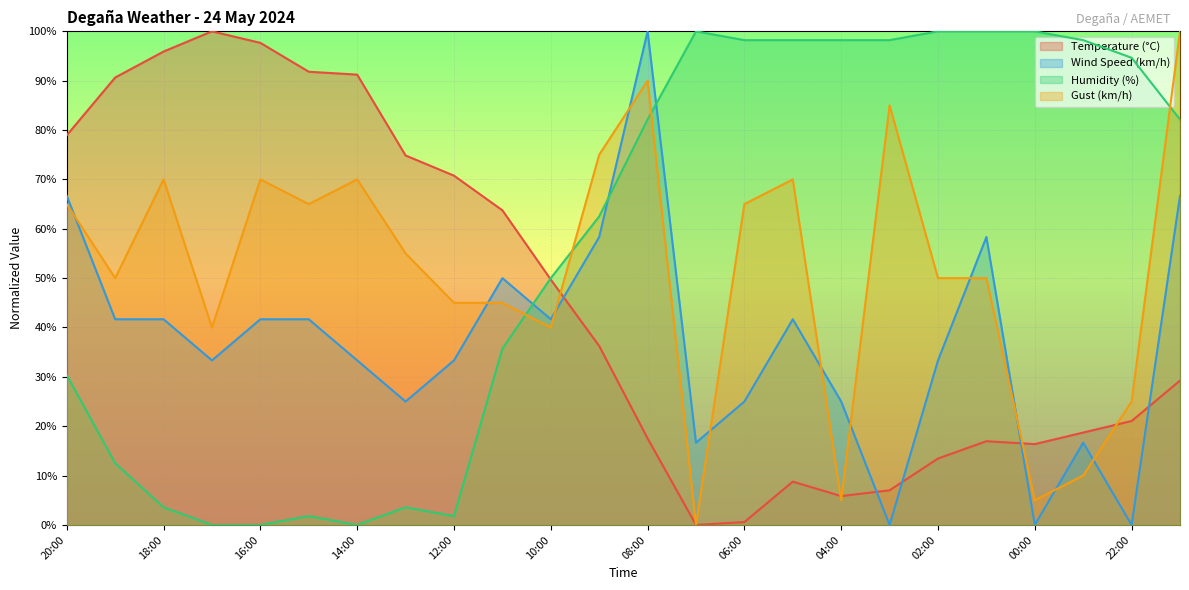

Is it true that Temperature (°C) equals 0.0 at 07:00?

True